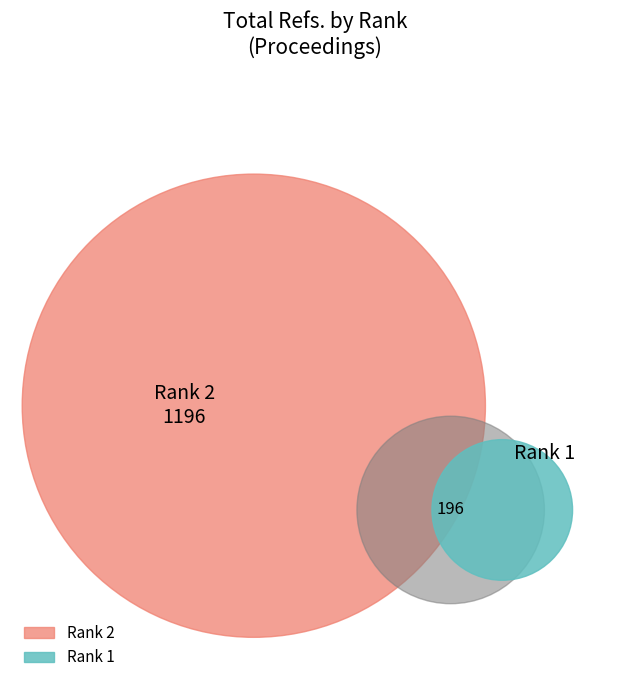

Is it true that Rank 1 is 27% of the pie?

False